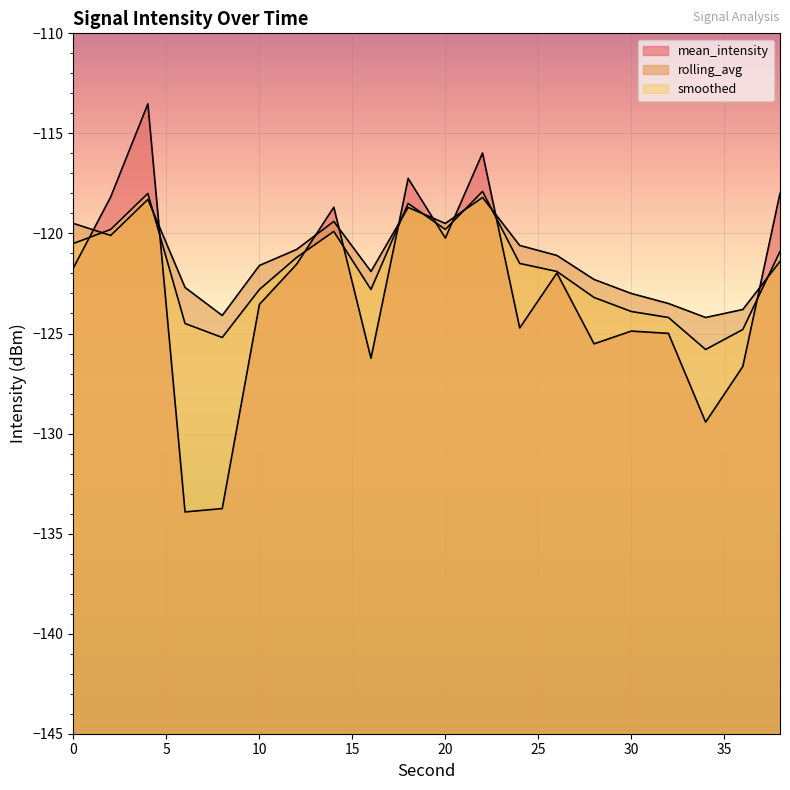

Which series ends up on top after the final intersection of rolling_avg and mean_intensity?

mean_intensity